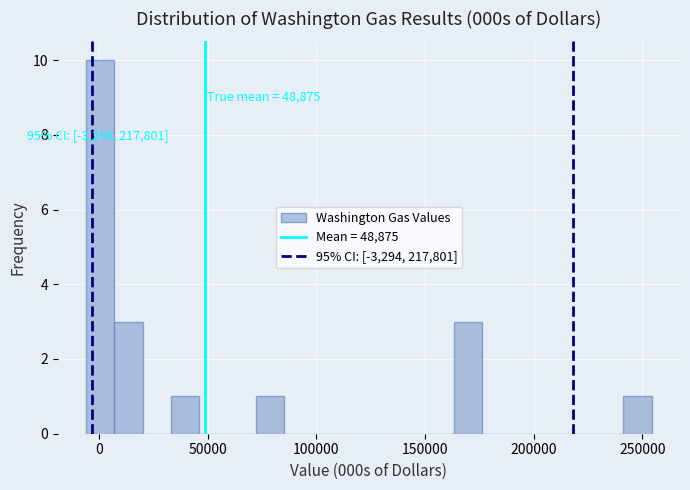

Around what value on the x-axis is the tallest bar? Give the approximate position of its centre, as read against the axis.

0